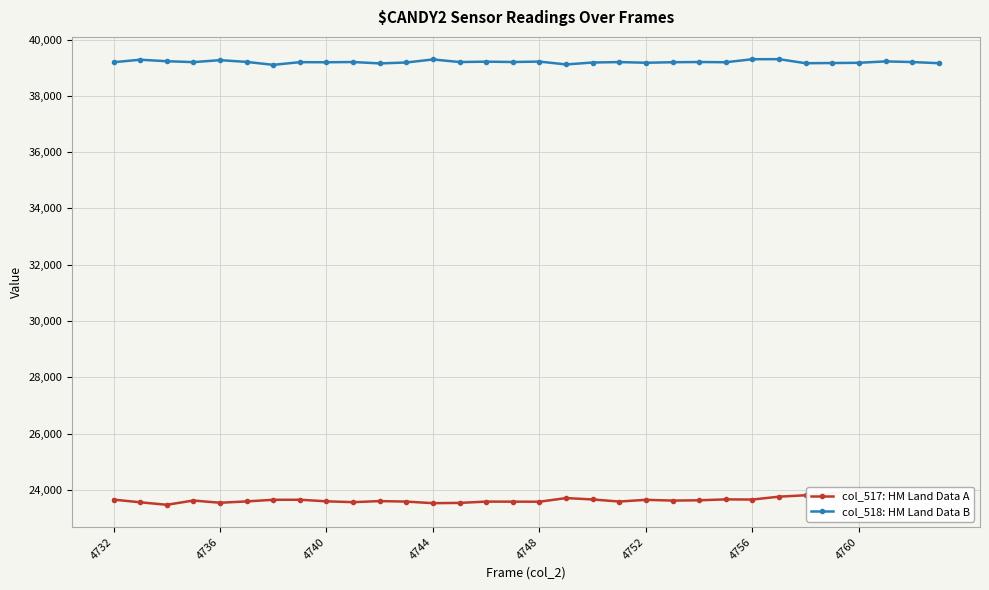

Rank the series by their average value, from highest to lowest.

col_518: HM Land Data B, col_517: HM Land Data A